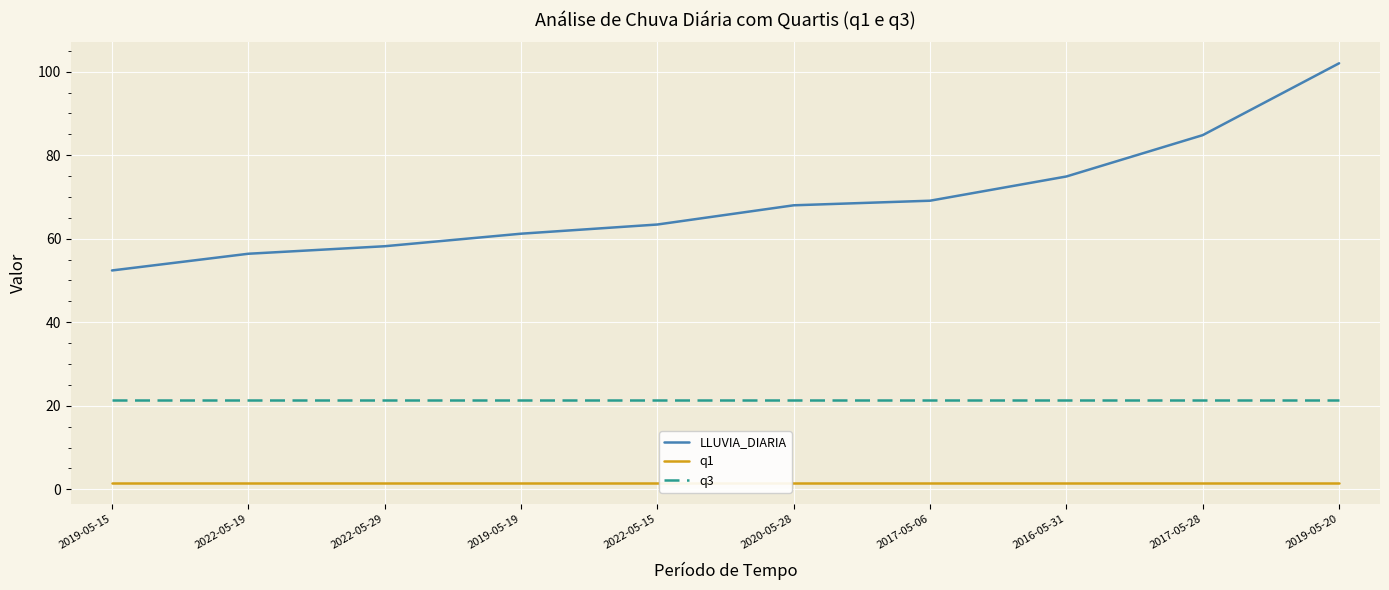

Between 2019-05-15 and 2022-05-15, which series saw the biggest shift?

LLUVIA_DIARIA